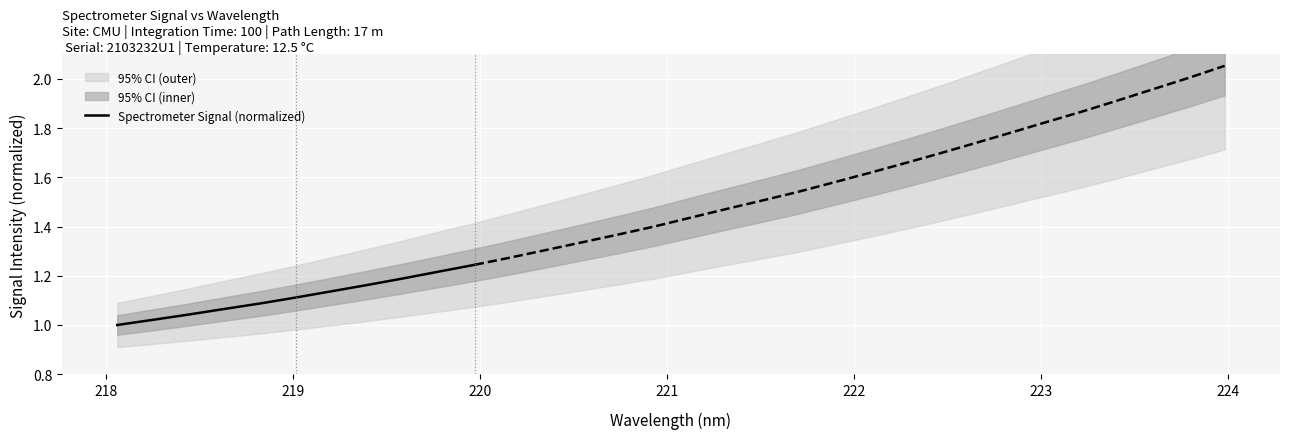

True or false: the data shows 1.7 at 220.

False